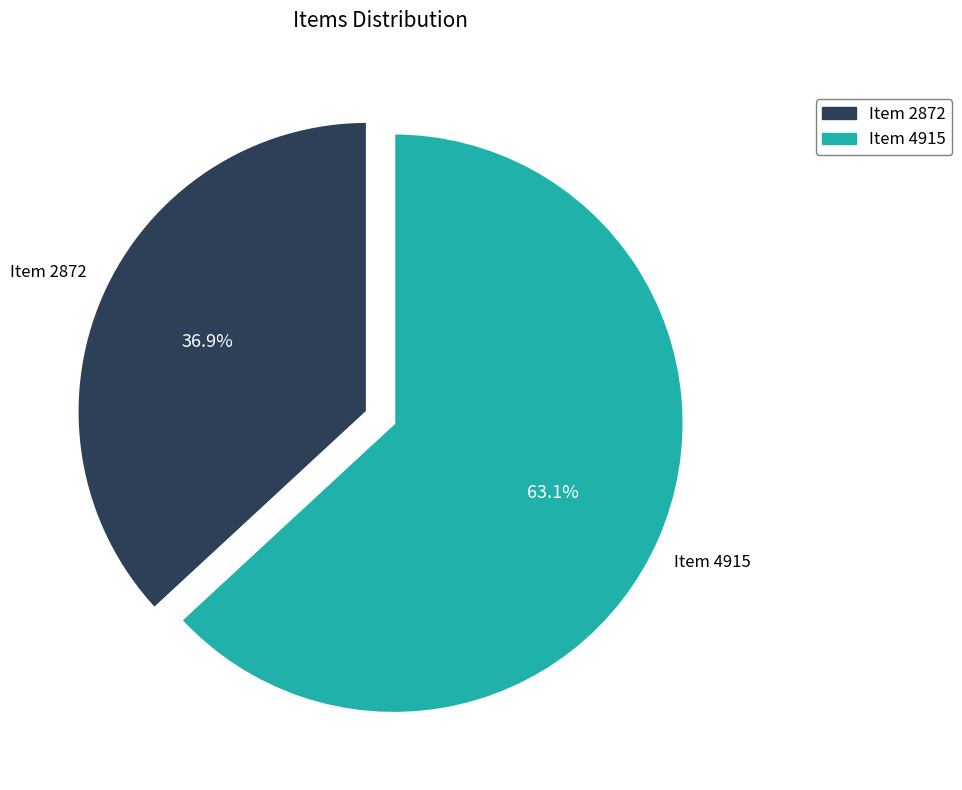

The Item 4915 slice represents 54% of the pie. True or false?

False